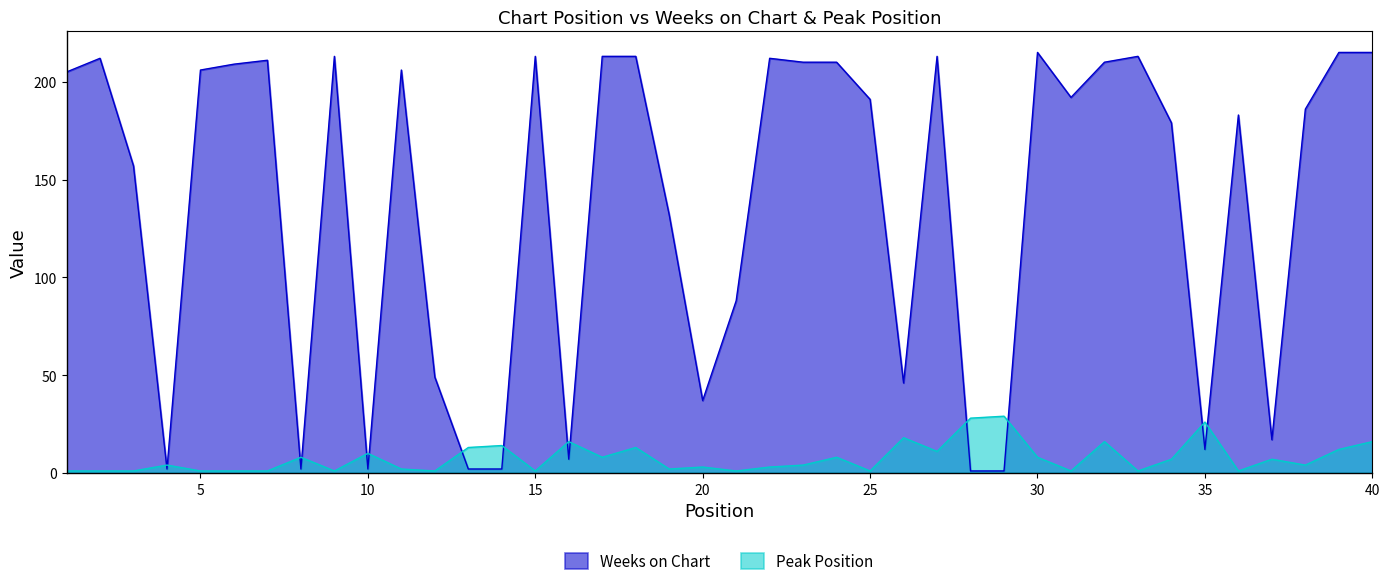

Which series ends up on top after the final intersection of Weeks on Chart and Peak Position?

Weeks on Chart